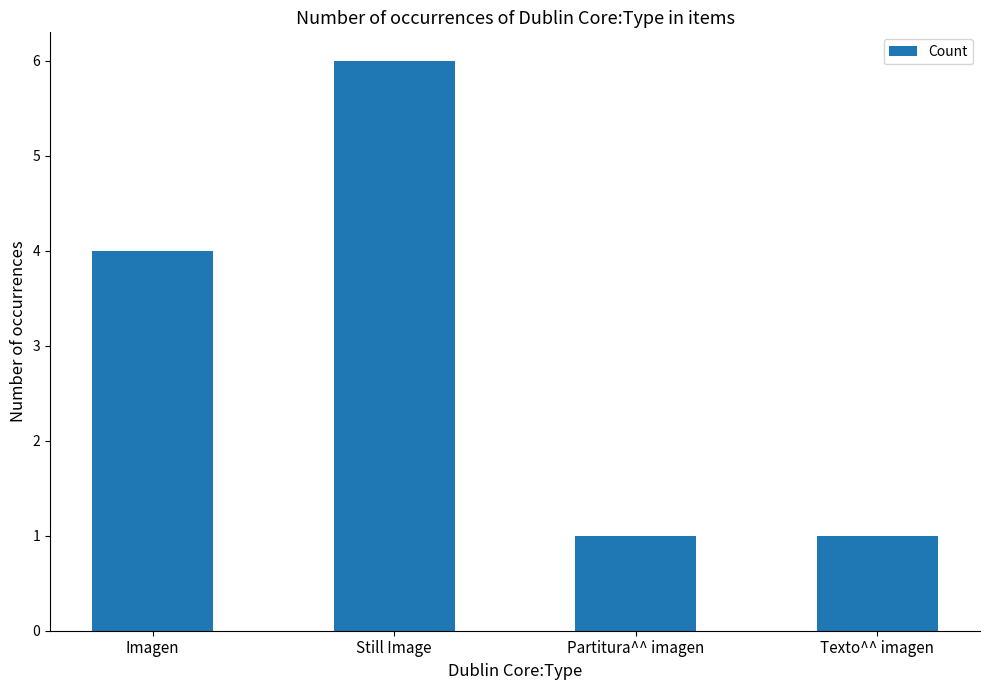

What is the sum of the values at Still Image and Partitura^^ imagen?

7